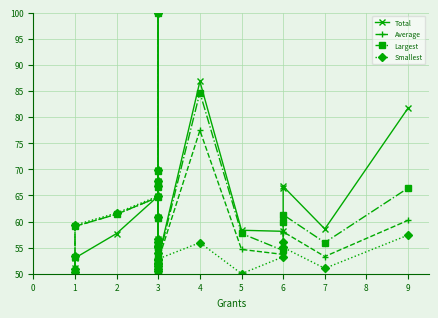

Does the chart display data point markers on the line(s)?

Yes